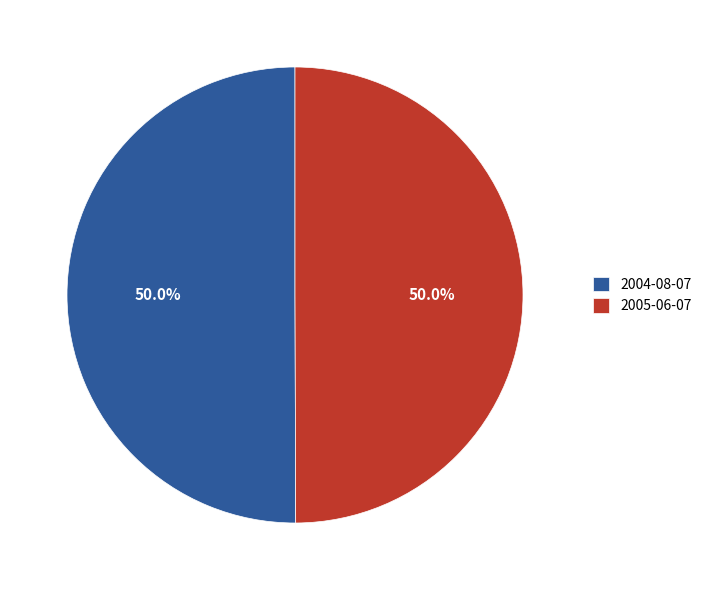

What is the ratio of the value at 2004-08-07 to the value at 2005-06-07?

1.0